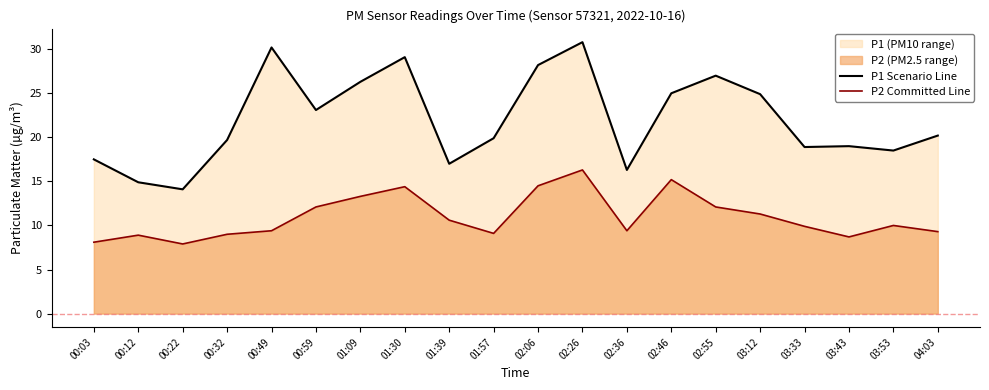

Is the value of P1 Scenario Line at 01:09 greater than the value of P2 Committed Line at 00:49?

Yes